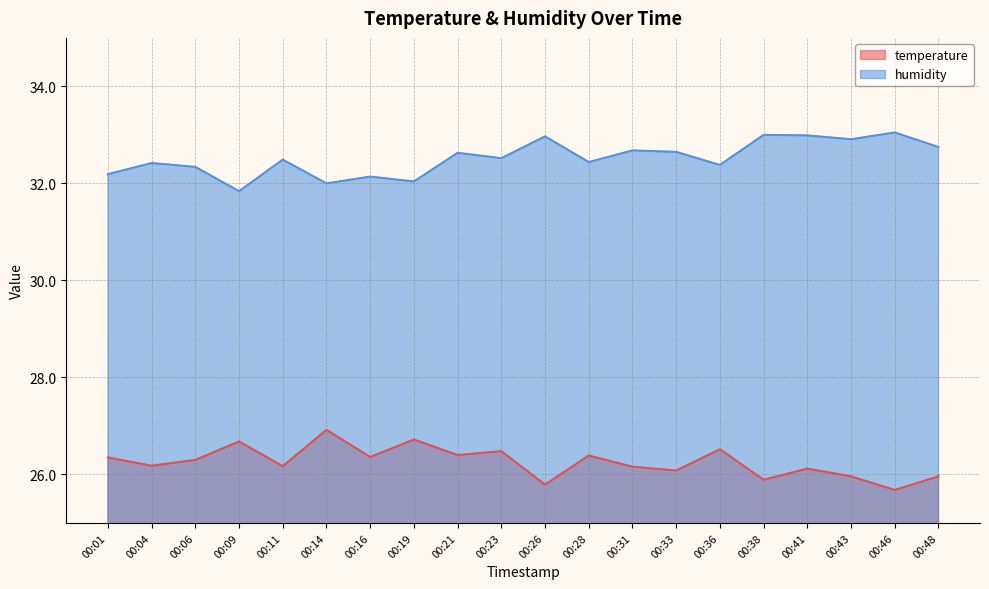

True or false: humidity and temperature intersect in this chart.

False